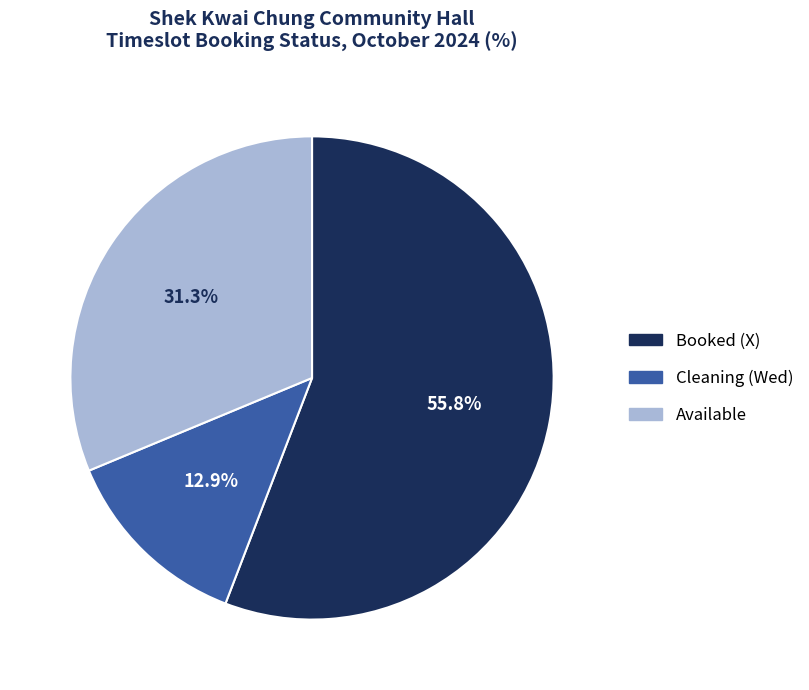

Which has a higher value, Booked (X) or Cleaning (Wed)?

Booked (X)